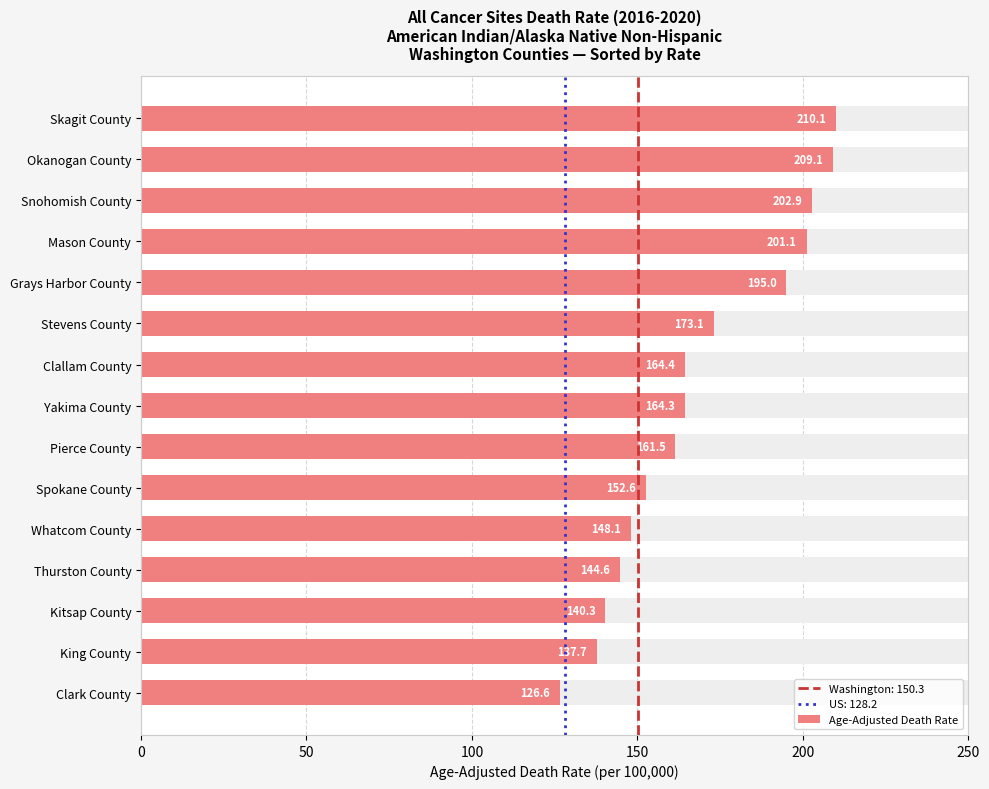

What is the difference between the maximum and second lowest values?

72.4